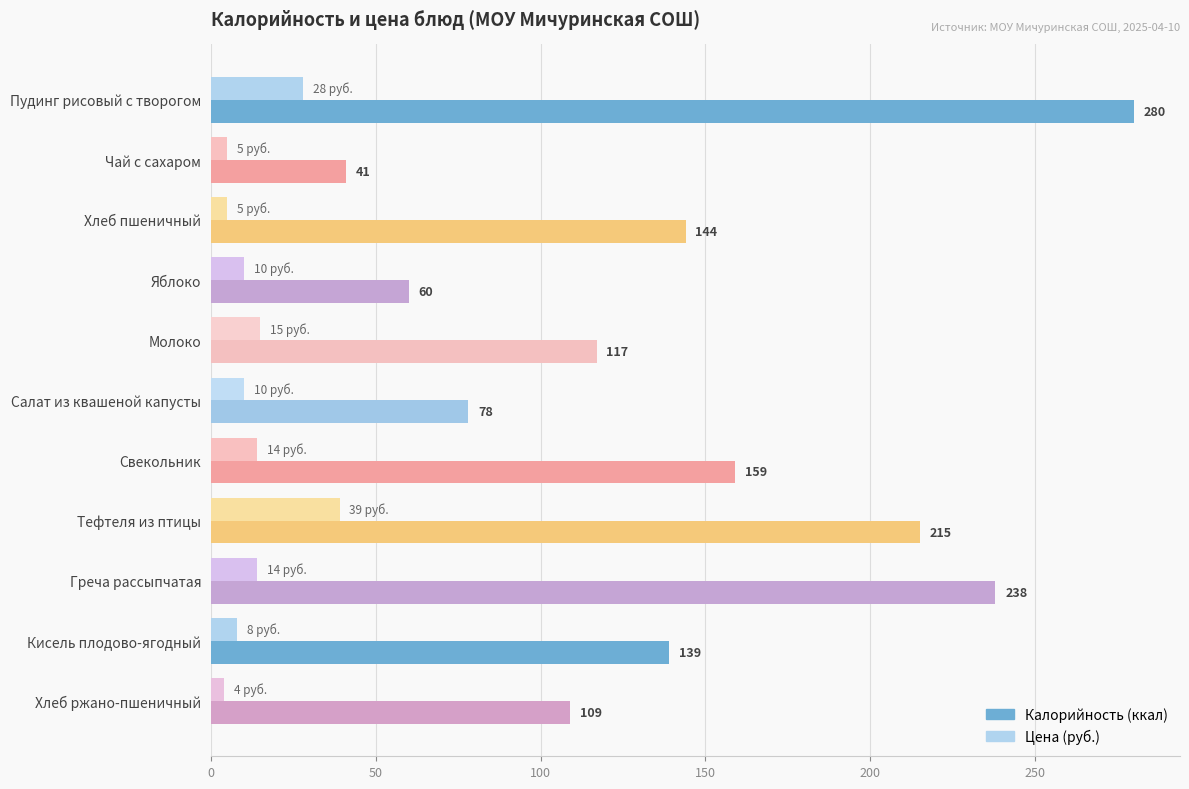

What is the minimum value shown in the chart?

4.0